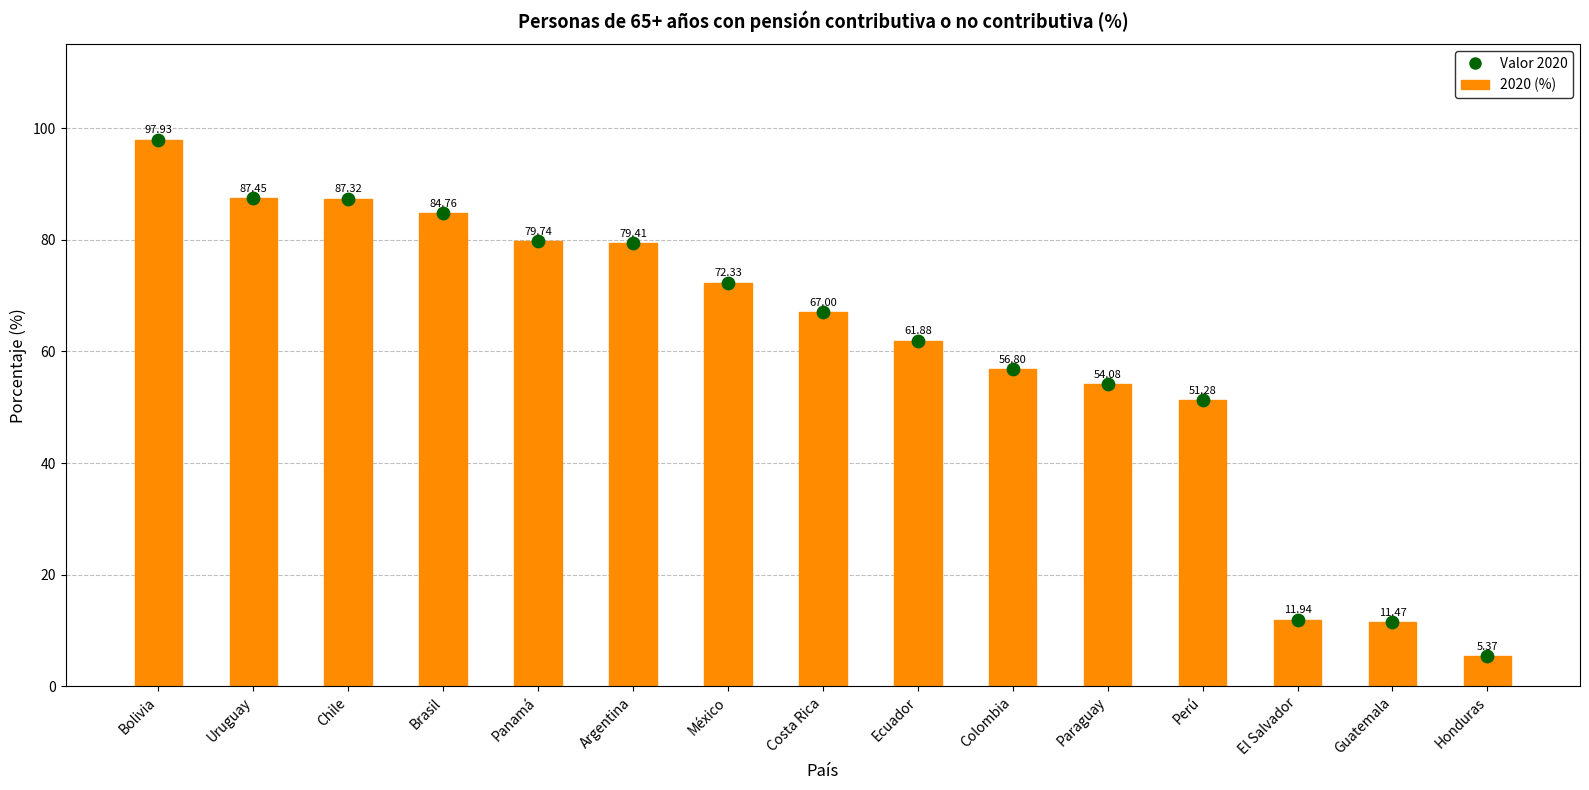

Is the value of Valor 2020 at Colombia greater than the value of 2020 (%) at Argentina?

No